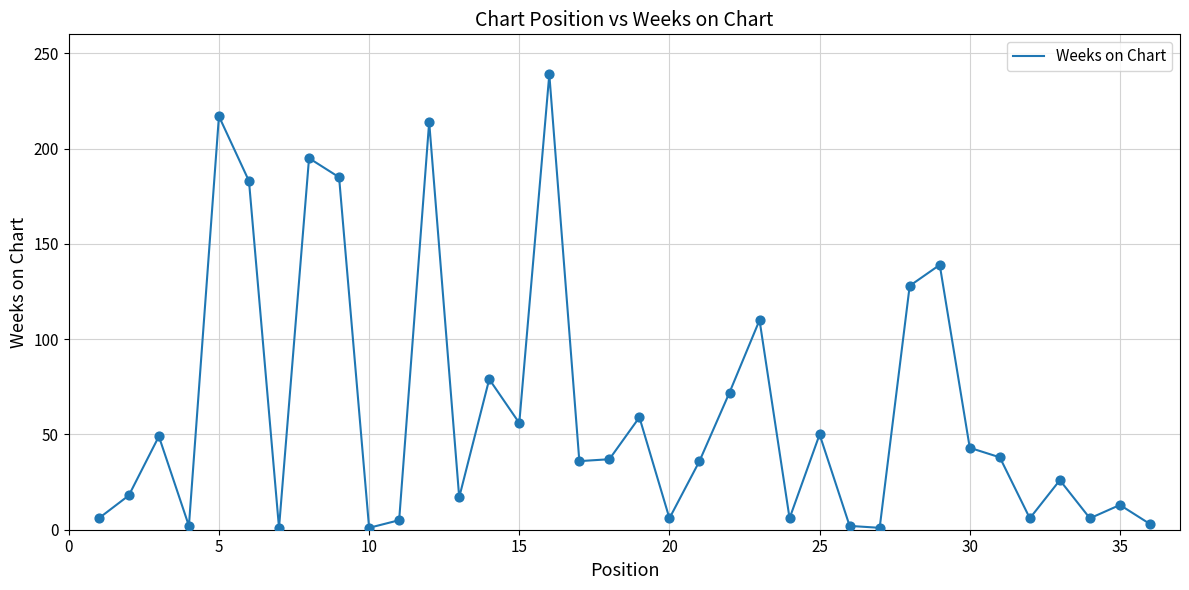

What is the greatest value displayed?

239